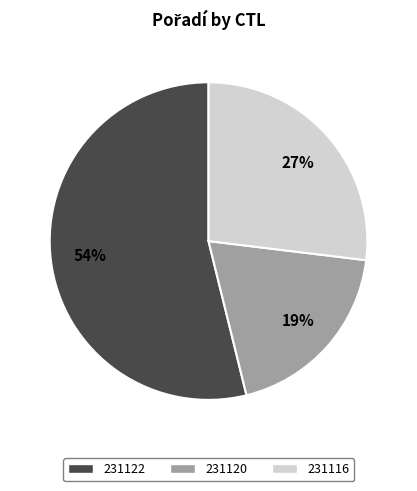

Rank the categories by value from highest to lowest.

231122, 231116, 231120